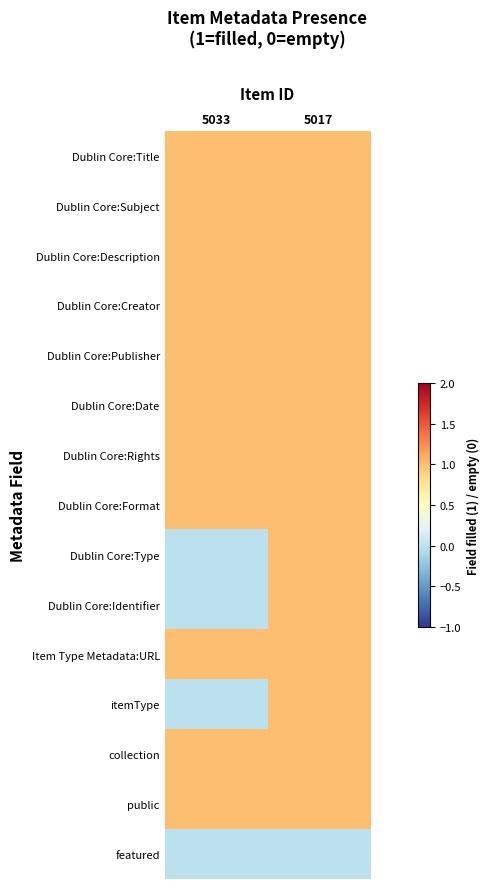

Rank the series by their maximum value, from highest to lowest.

Dublin Core:Title, Dublin Core:Subject, Dublin Core:Description, Dublin Core:Creator, Dublin Core:Publisher, Dublin Core:Date, Dublin Core:Rights, Dublin Core:Format, Dublin Core:Type, Dublin Core:Identifier, Item Type Metadata:URL, itemType, collection, public, featured